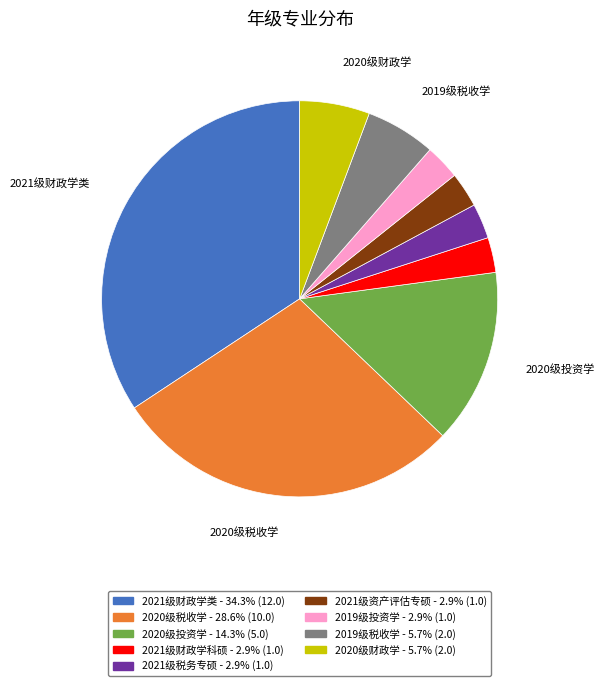

Does any single category account for the majority?

No